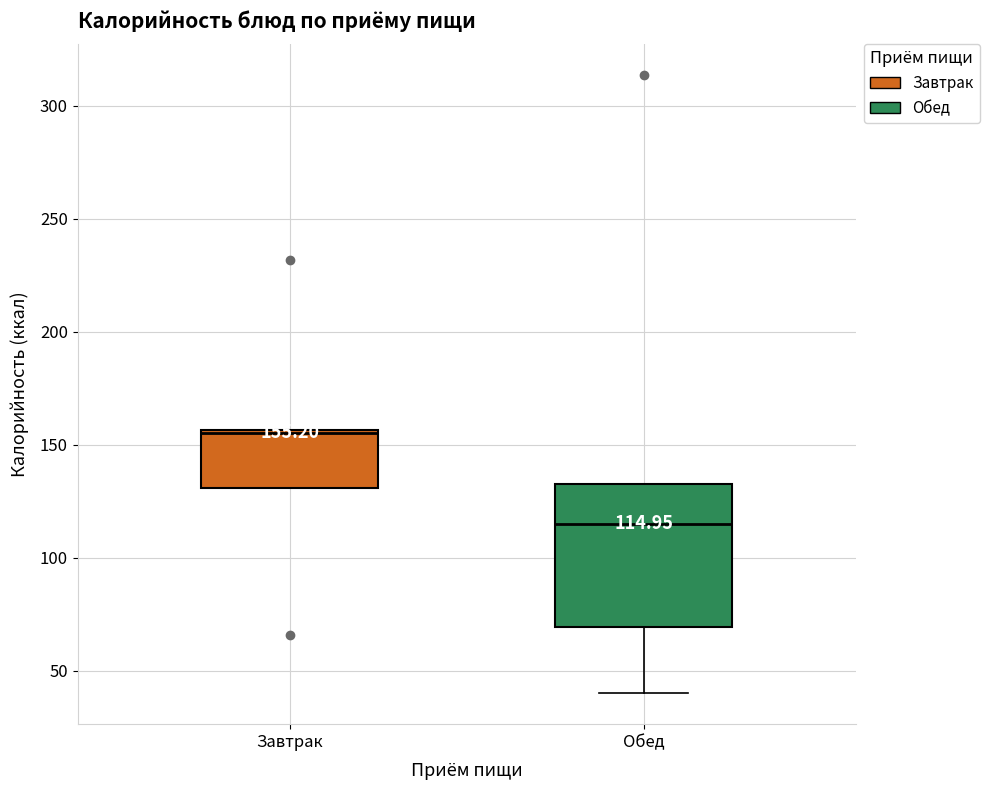

Which box's median line is the highest?

Завтрак